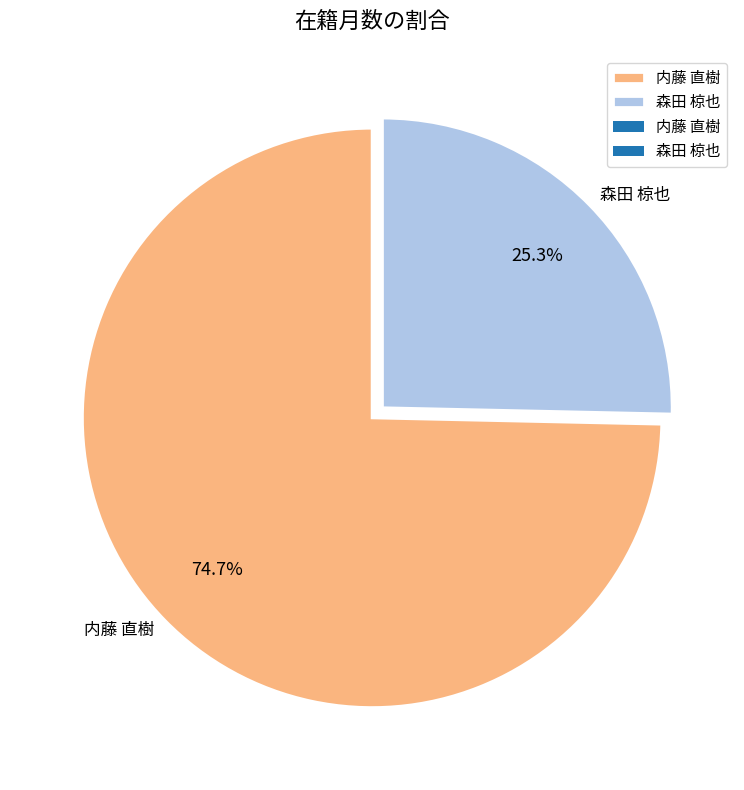

What is the ratio of the value at 森田 椋也 to the value at 内藤 直樹?

0.3